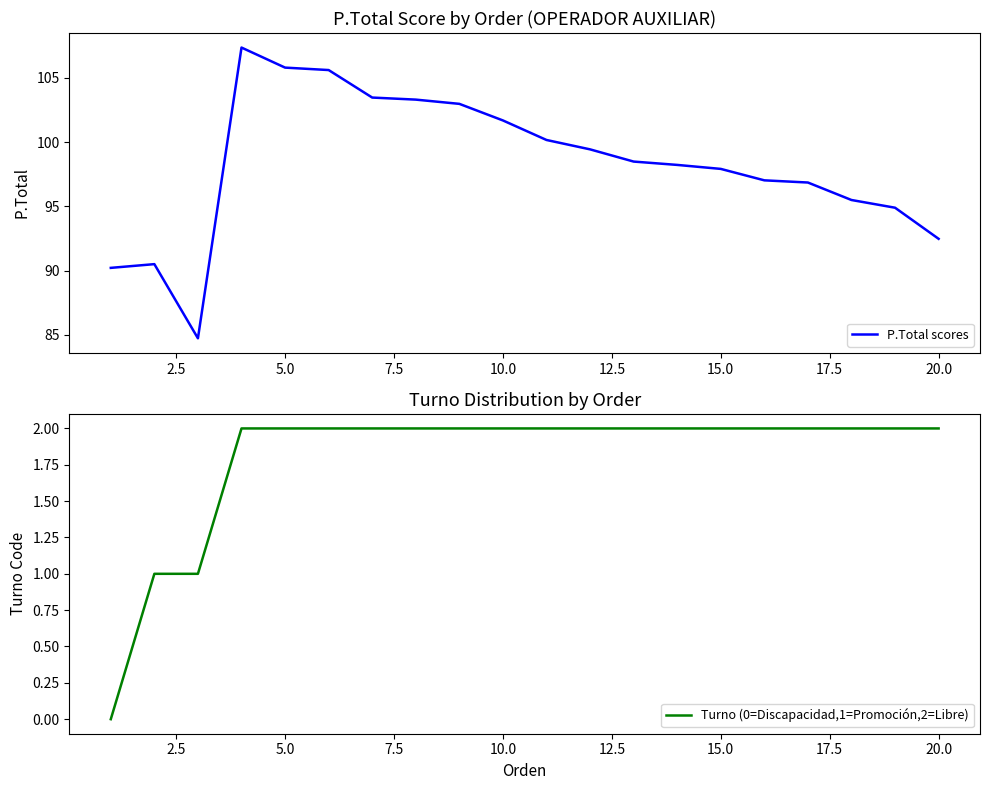

Which series has the largest total across all categories?

P.Total scores